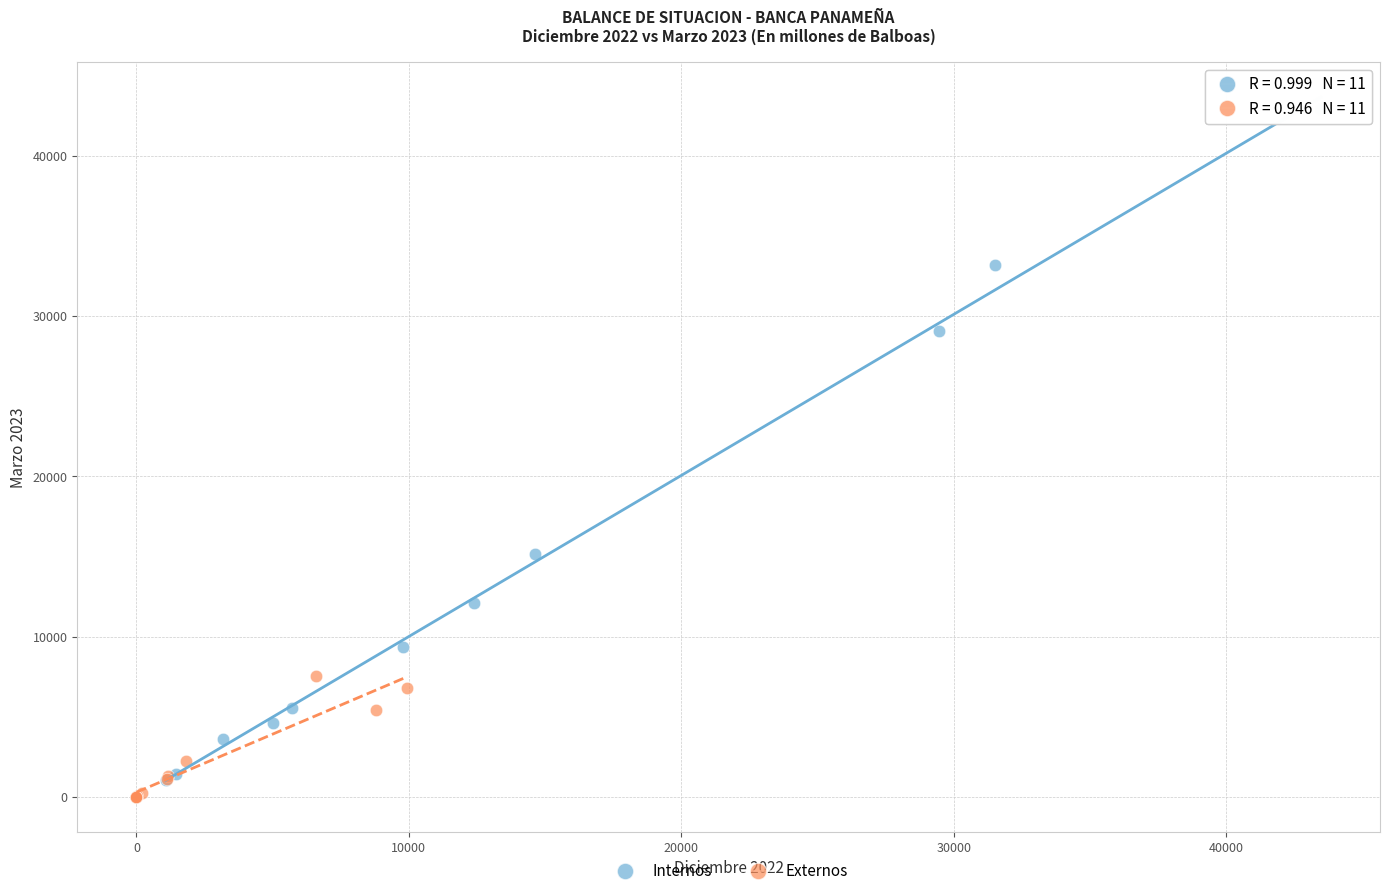

Which series has the largest Y range (max minus min)?

Internos